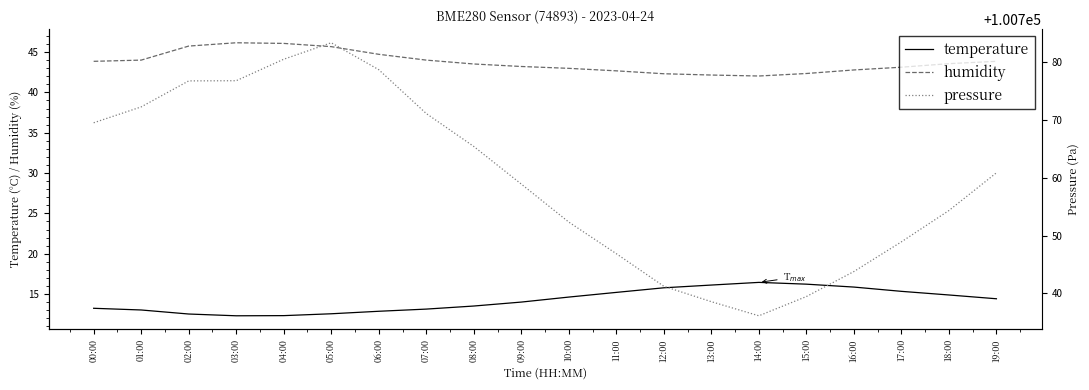

True or false: pressure has more than 0 interior local peaks.

True